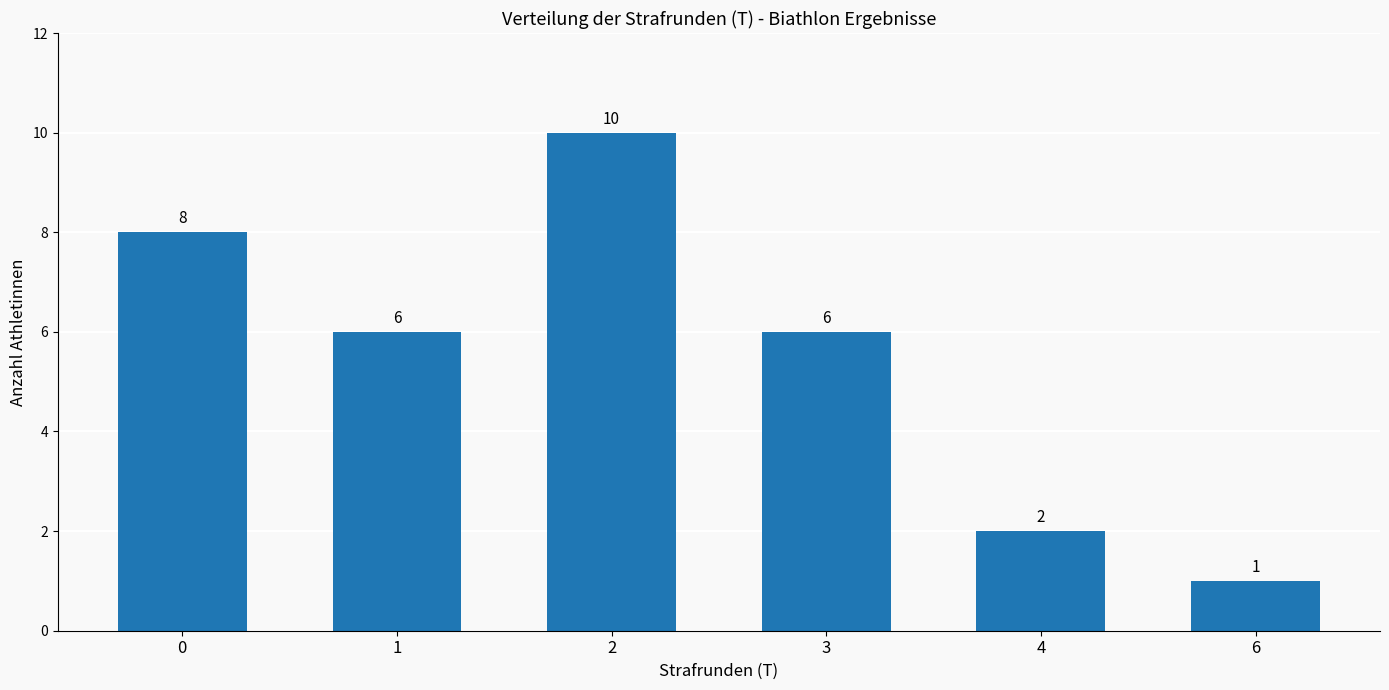

What is the sum of the values at 3 and 0?

14